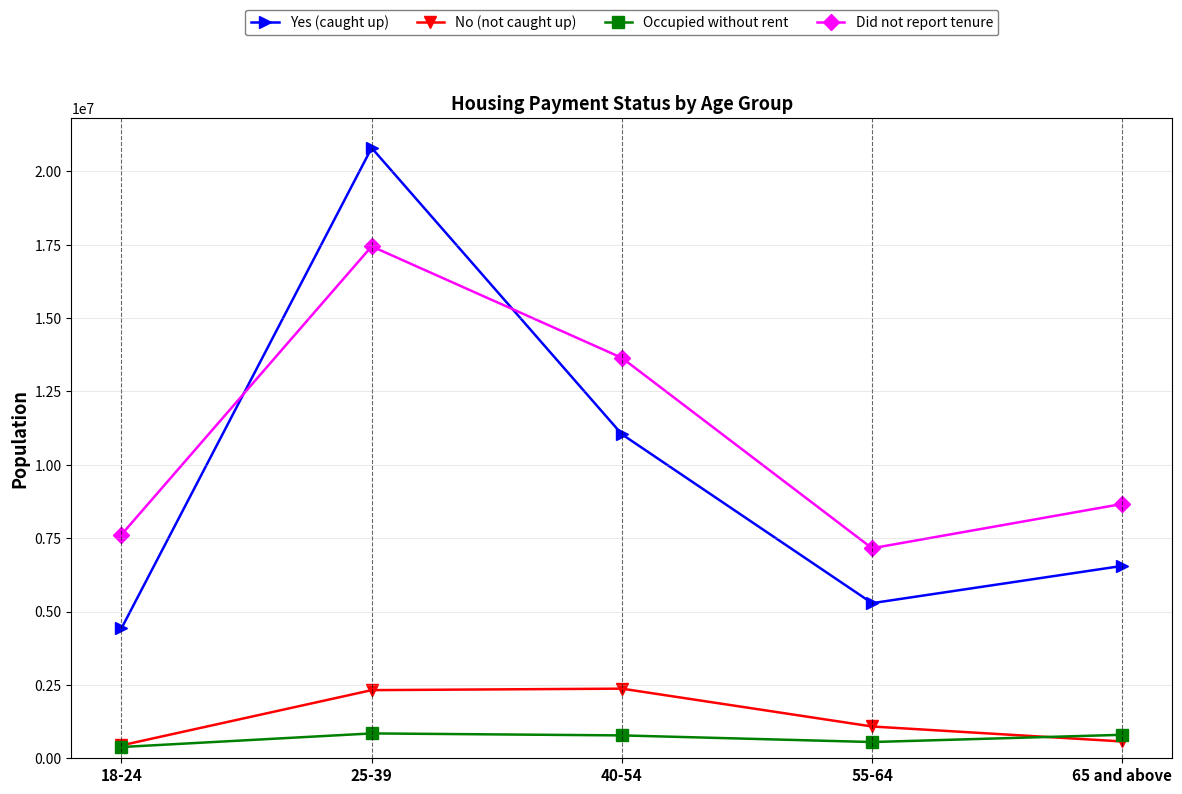

How many series are shown in this chart?

4